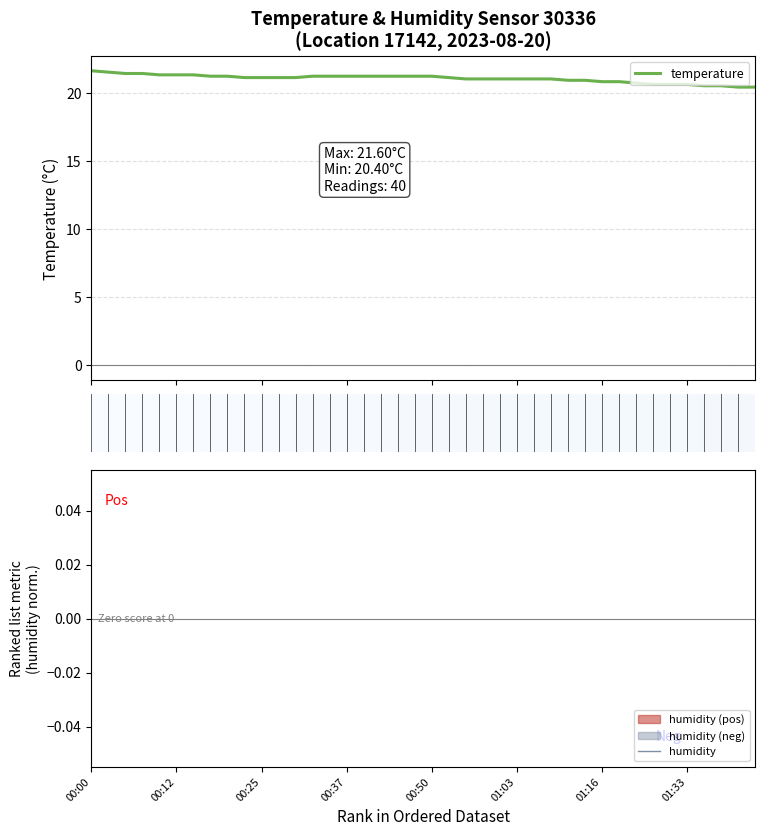

The chart shows a value of 20.4 at 01:41. True or false?

True